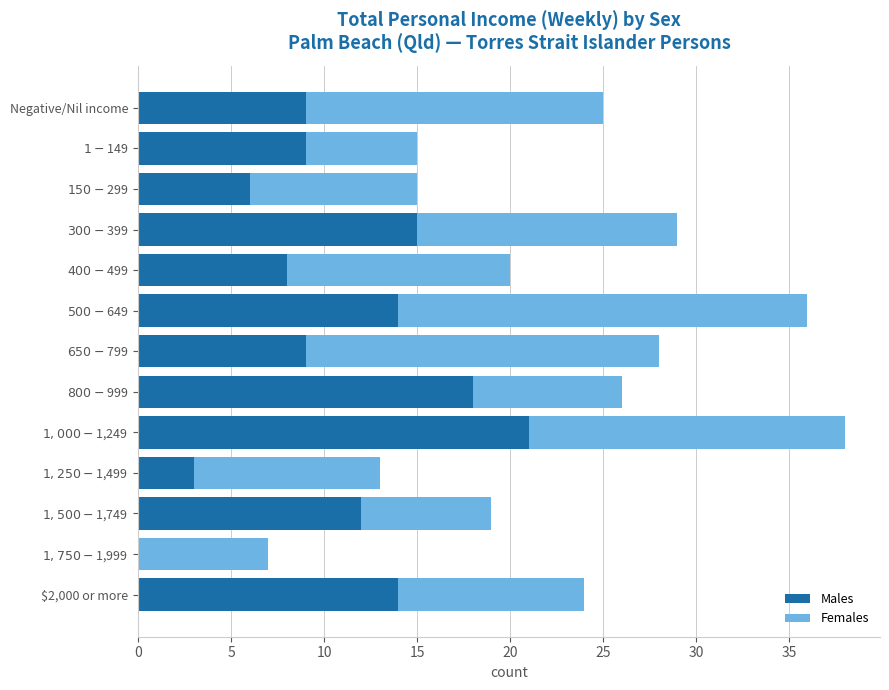

What is the maximum value for Males?

21